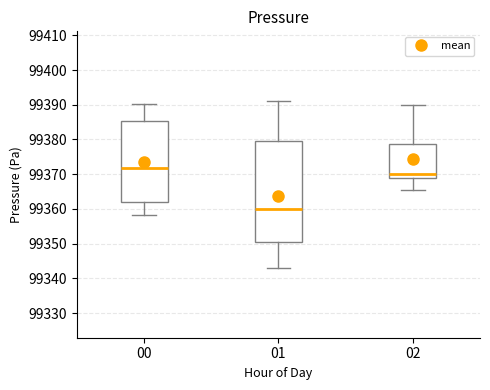

Reading left to right, read every box against the y-axis: the position of its median line, the range the box covers, and the ends of its whiskers. The values are not printed on the chart, so give them approximately, as read against the axis.

00: median 99372, box 99362 to 99385, whiskers 99358 to 99390
01: median 99360, box 99351 to 99380, whiskers 99343 to 99391
02: median 99370, box 99369 to 99379, whiskers 99365 to 99390